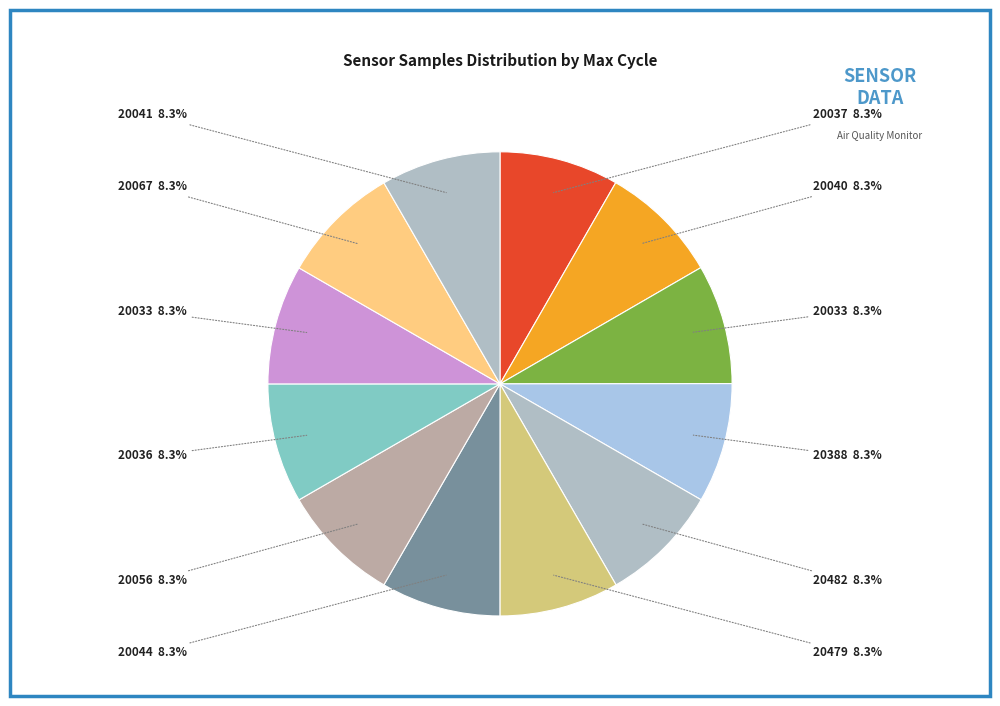

How many slices are in this pie chart?

12